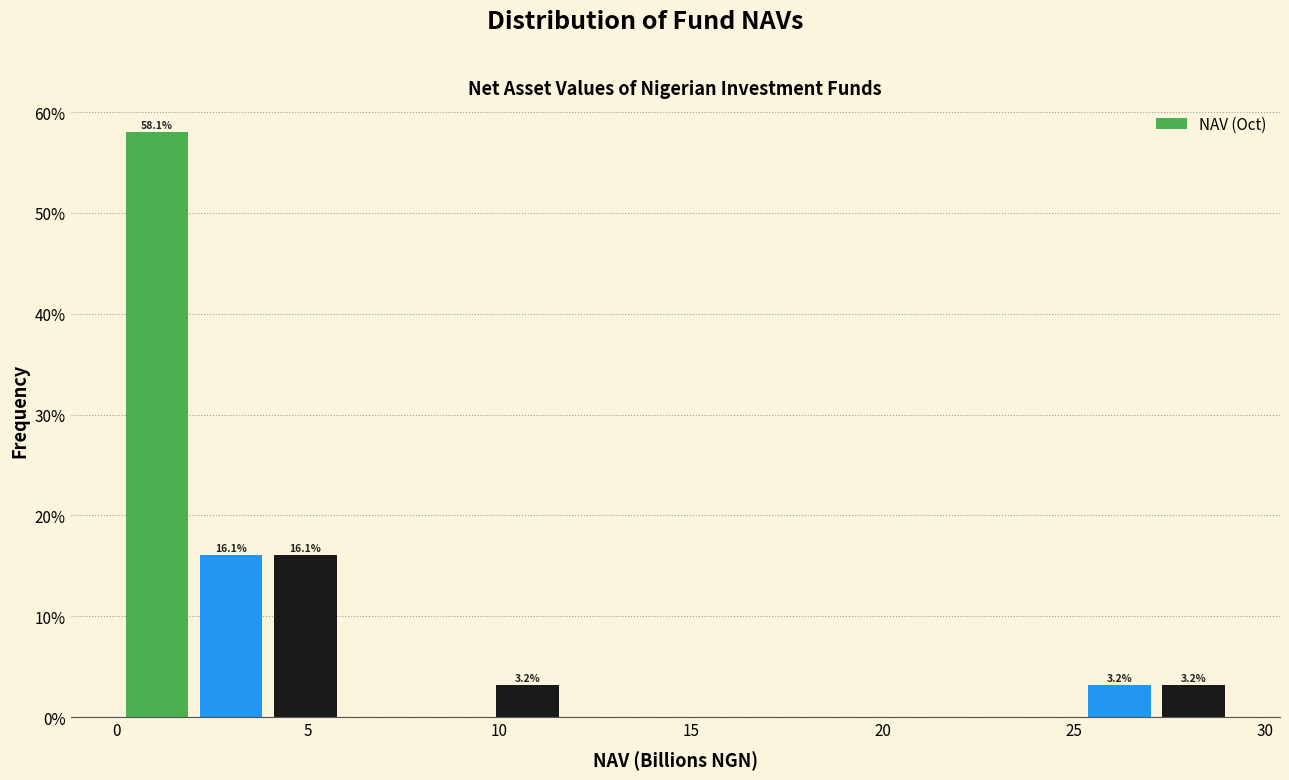

Around what value on the x-axis is the tallest bar? Give the approximate position of its centre, as read against the axis.

1.0